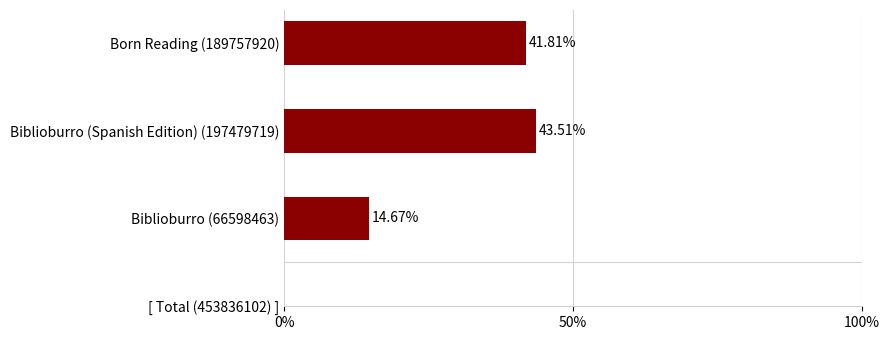

What is the sum of the values at Biblioburro (66598463) and Biblioburro (Spanish Edition) (197479719)?

58.2